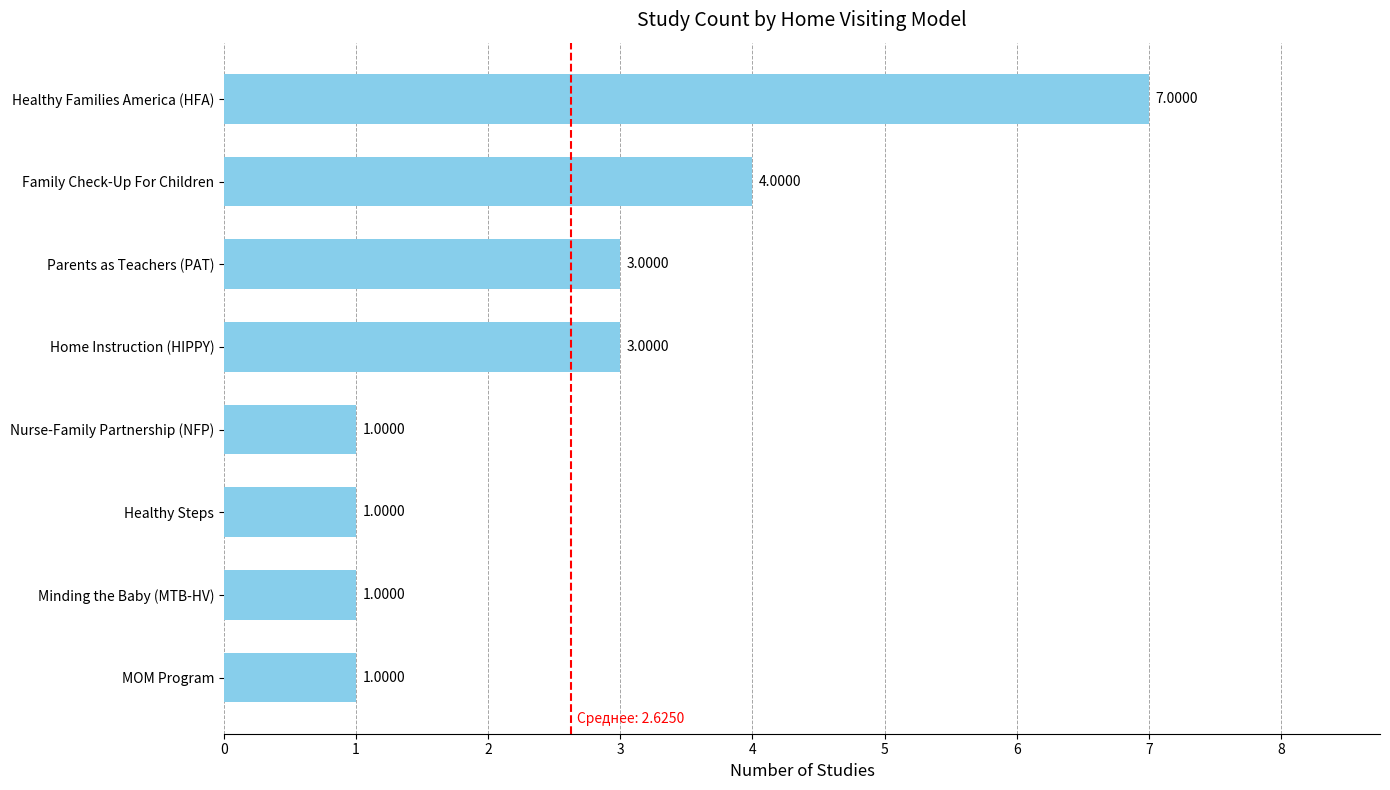

What is the average value?

3